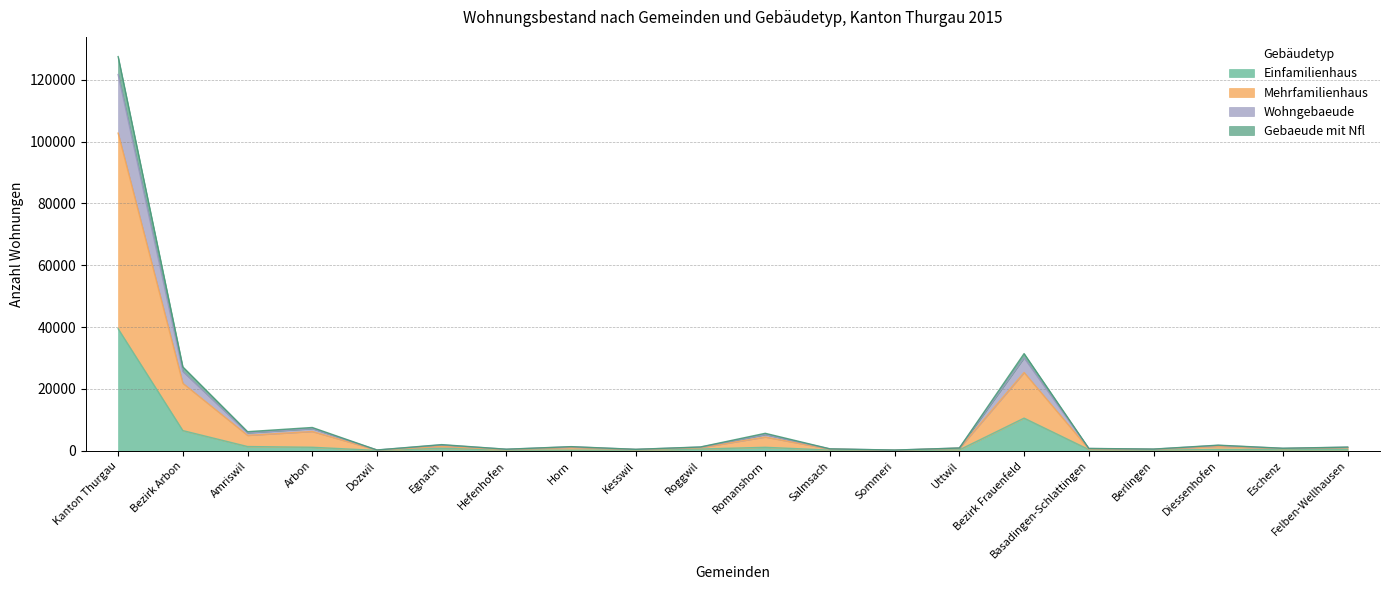

Does the chart display data point markers on the line(s)?

No